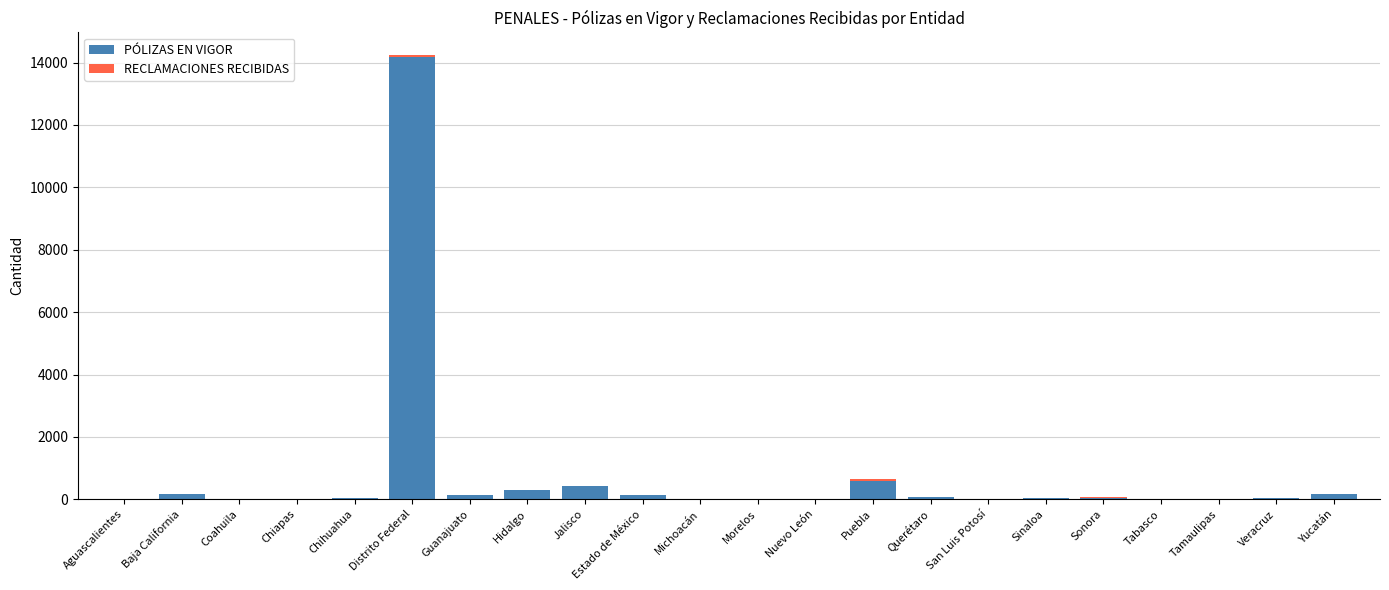

At which label does PÓLIZAS EN VIGOR reach its peak?

Distrito Federal